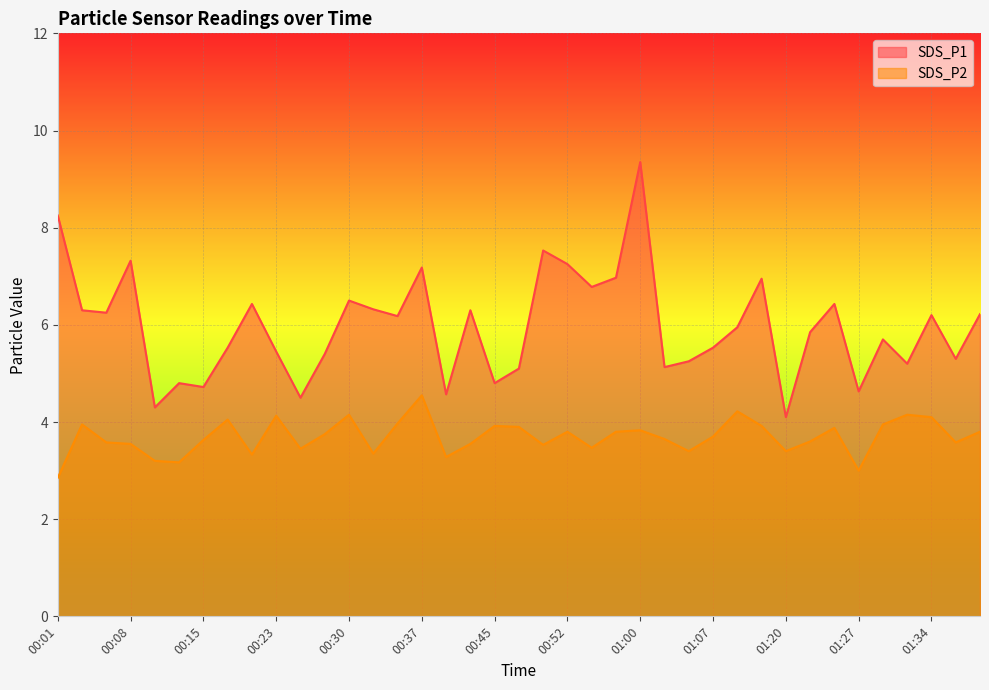

Which series has the largest range (max minus min)?

SDS_P1